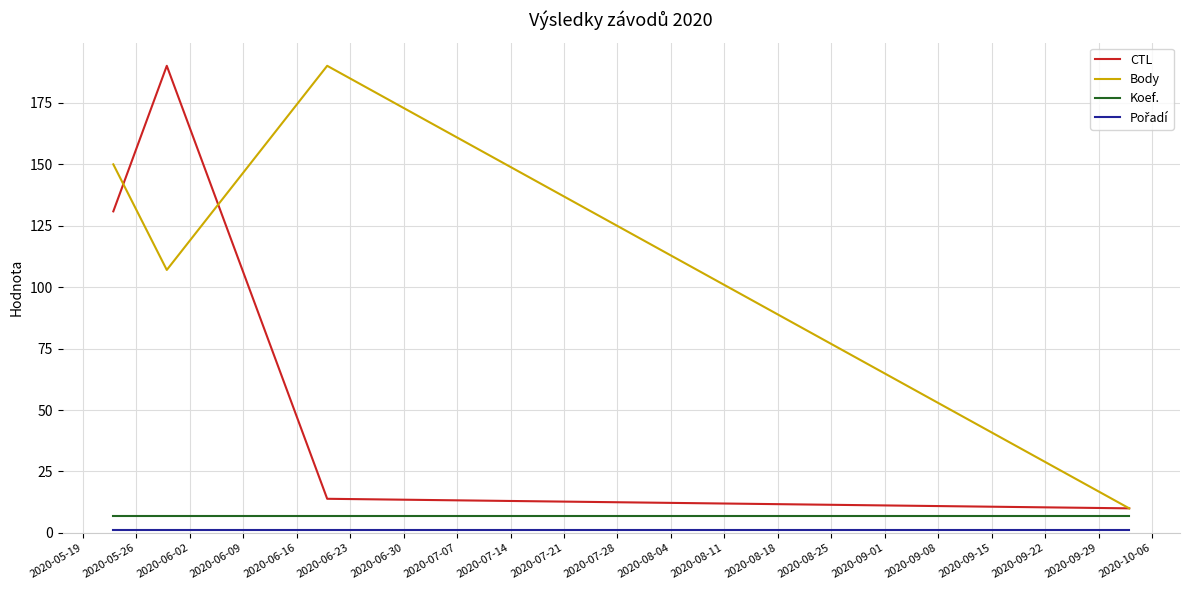

What is the maximum value shown in the chart?

190.0